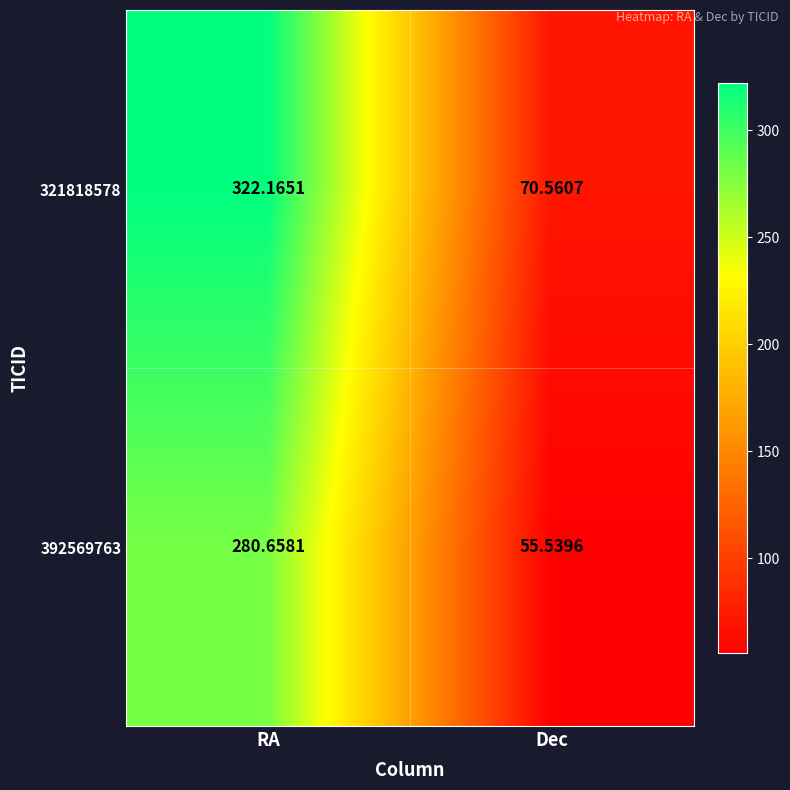

Between RA and Dec, which series saw the biggest shift?

321818578